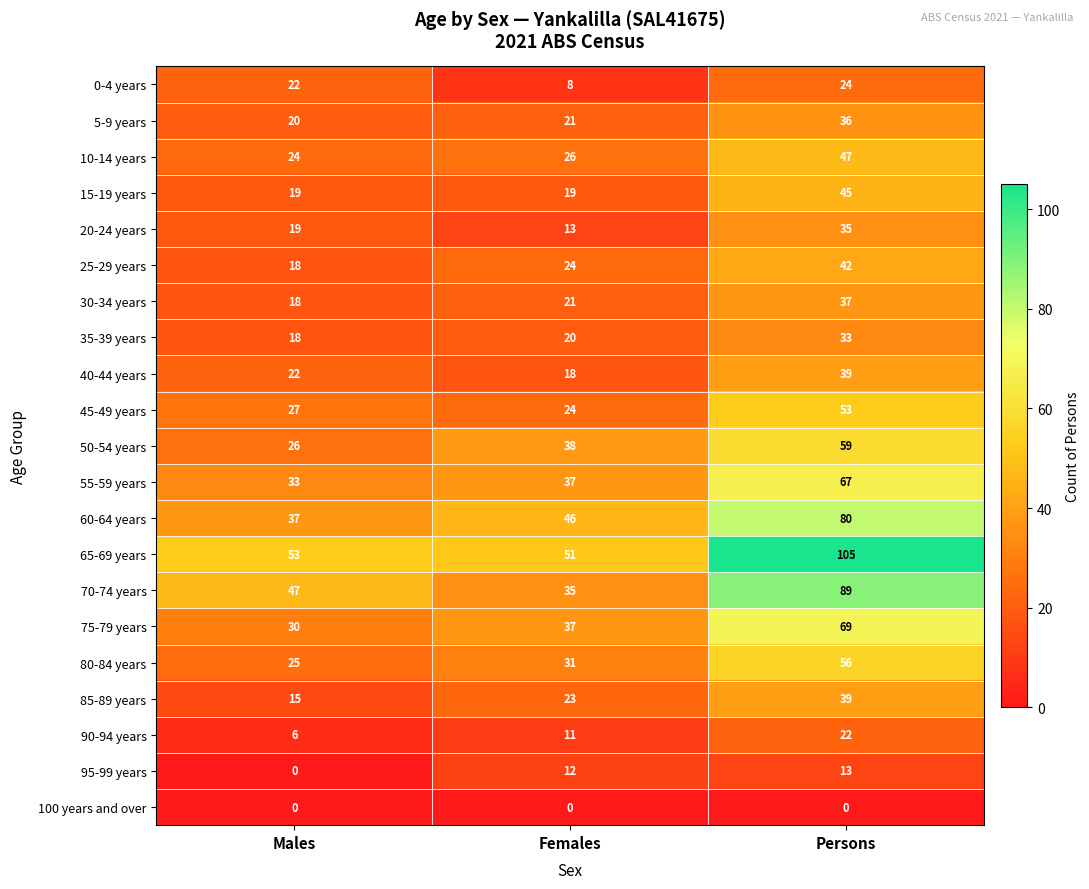

What is the spread (max minus min) of values at Females?

51